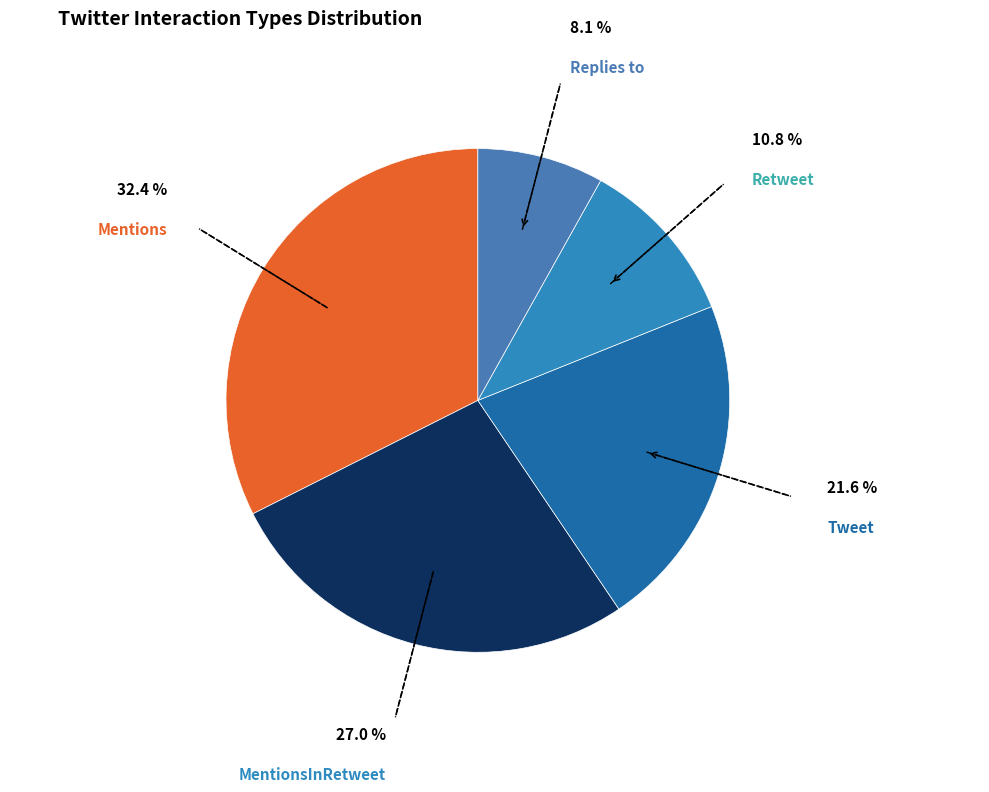

Approximately how many times larger is the value at Tweet compared to Retweet?

2.0